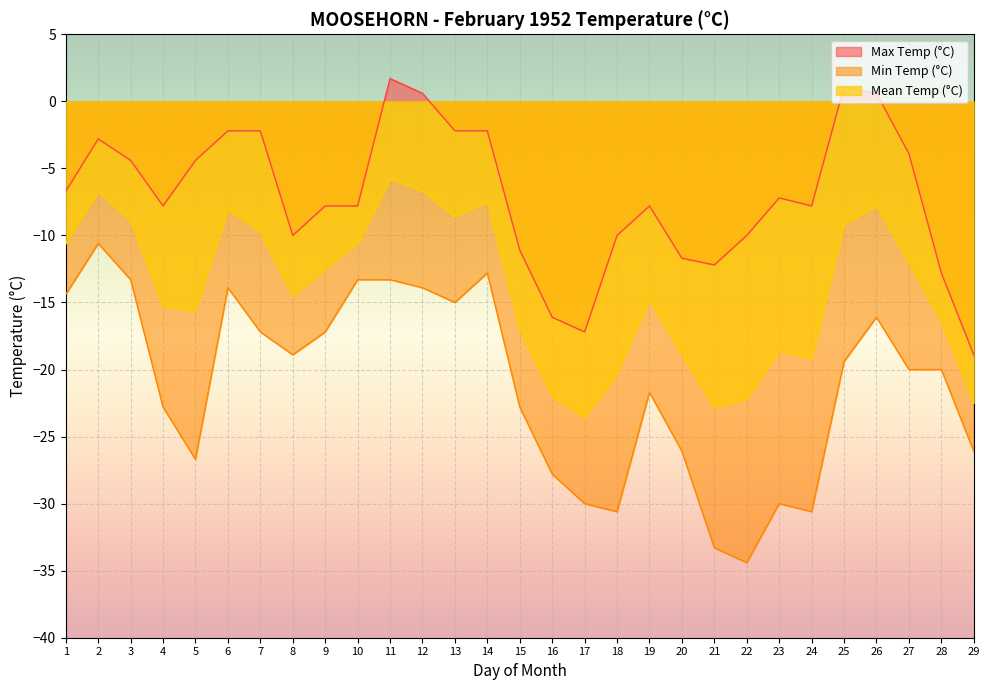

True or false: Max Temp (°C) has more than 0 points higher than both neighbors.

True